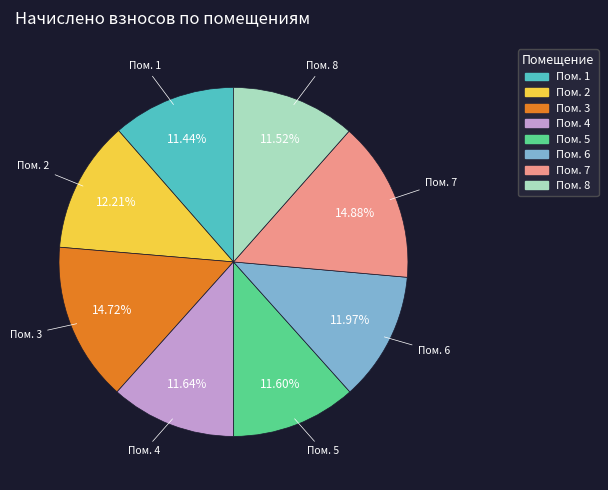

Is there a majority slice in this chart?

No